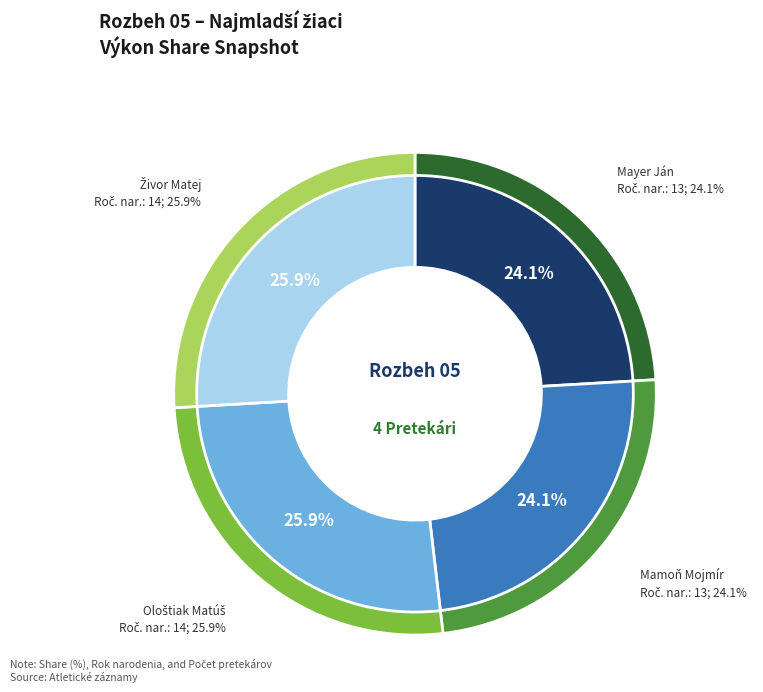

What percentage is the Ološtiak Matúš slice, to the nearest percent?

26%